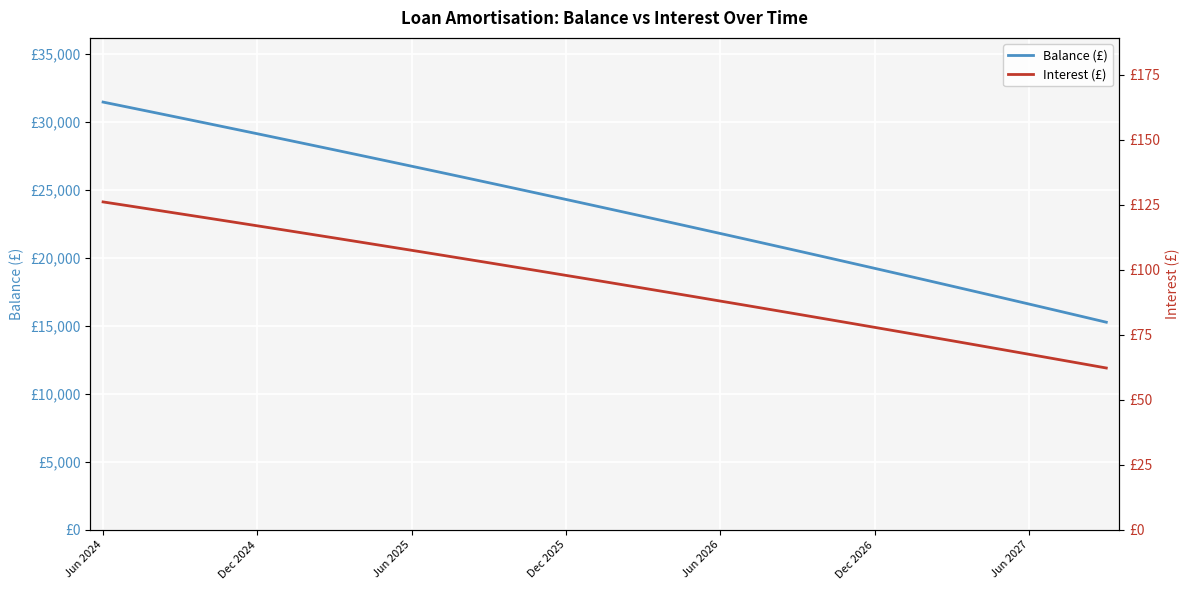

What position from the left is 22?

23